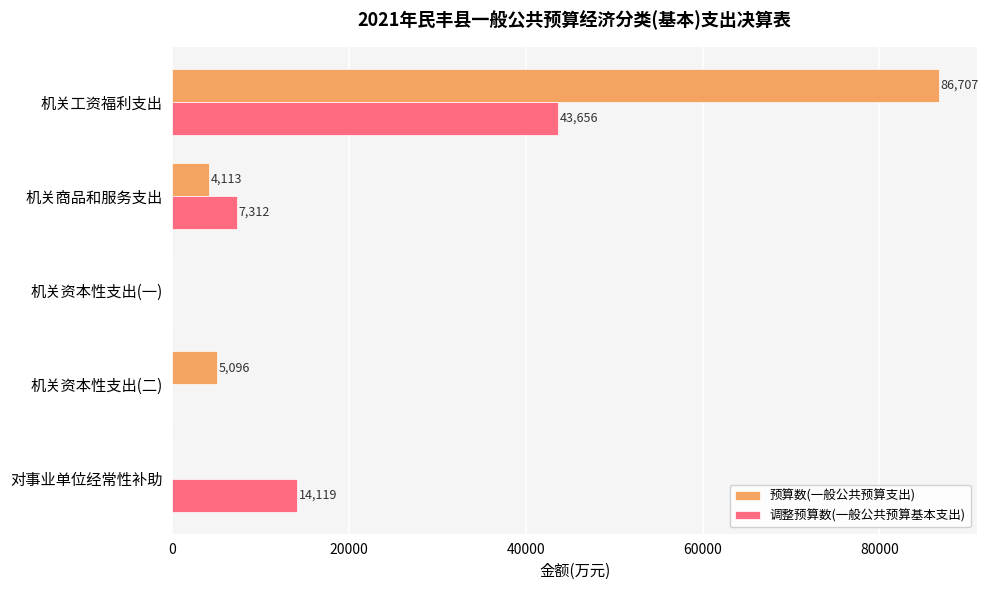

What are all the series names shown in the legend?

预算数(一般公共预算支出), 调整预算数(一般公共预算基本支出)